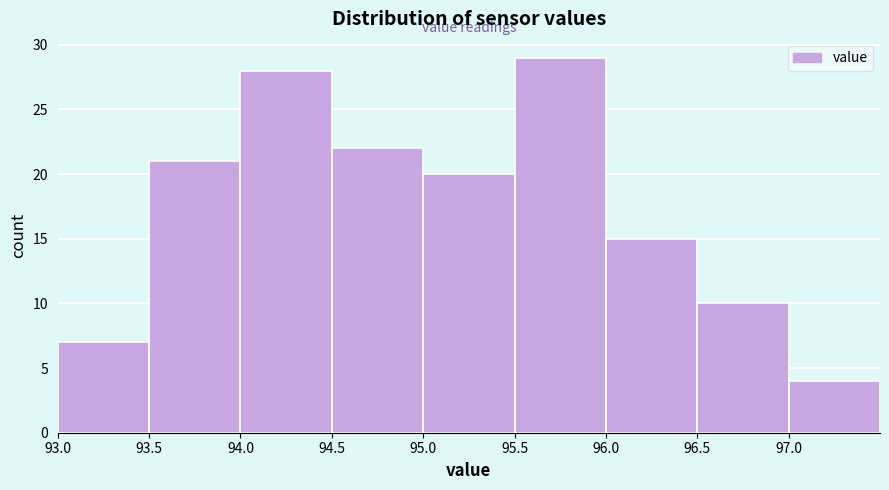

Reading left to right, transcribe this chart: for each bar, give the range it covers on the x-axis and its height. The values are not printed on the chart, so give them approximately, as read against the axis.

93.0 to 93.5: 7
93.5 to 94.0: 21
94.0 to 94.5: 28
94.5 to 95.0: 22
95.0 to 95.5: 20
95.5 to 96.0: 29
96.0 to 96.5: 15
96.5 to 97.0: 10
97.0 to 97.5: 4